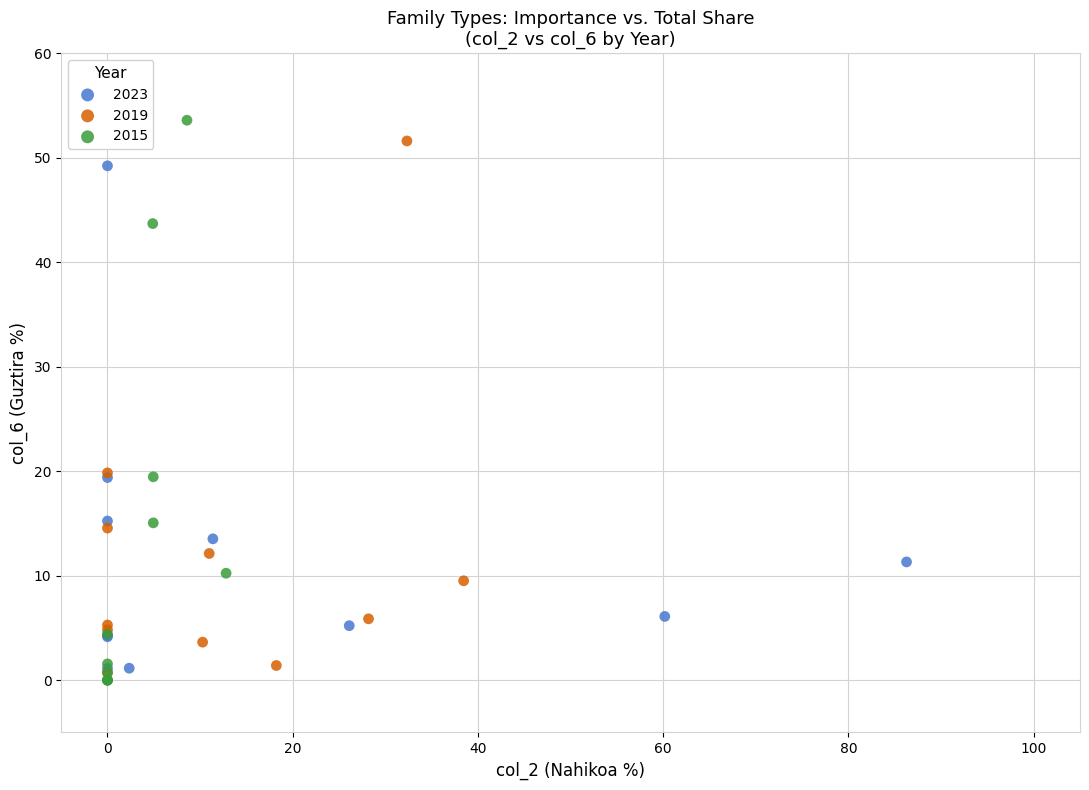

Which series contains the highest Y value?

2015